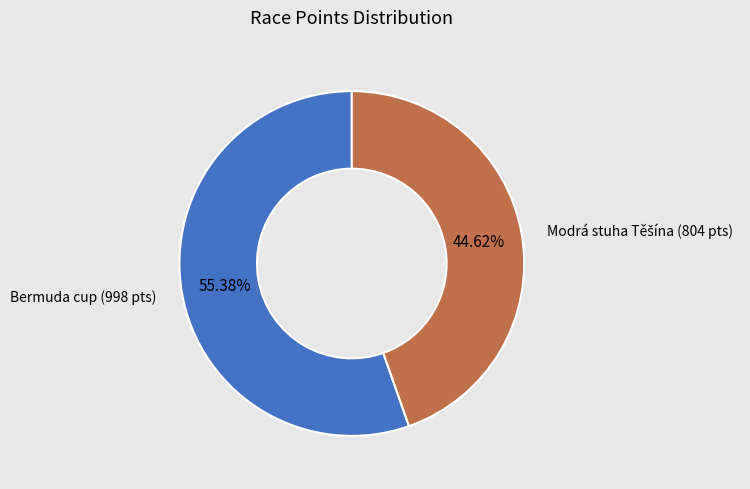

Does Bermuda cup (998 pts) account for over 50% of the chart?

Yes